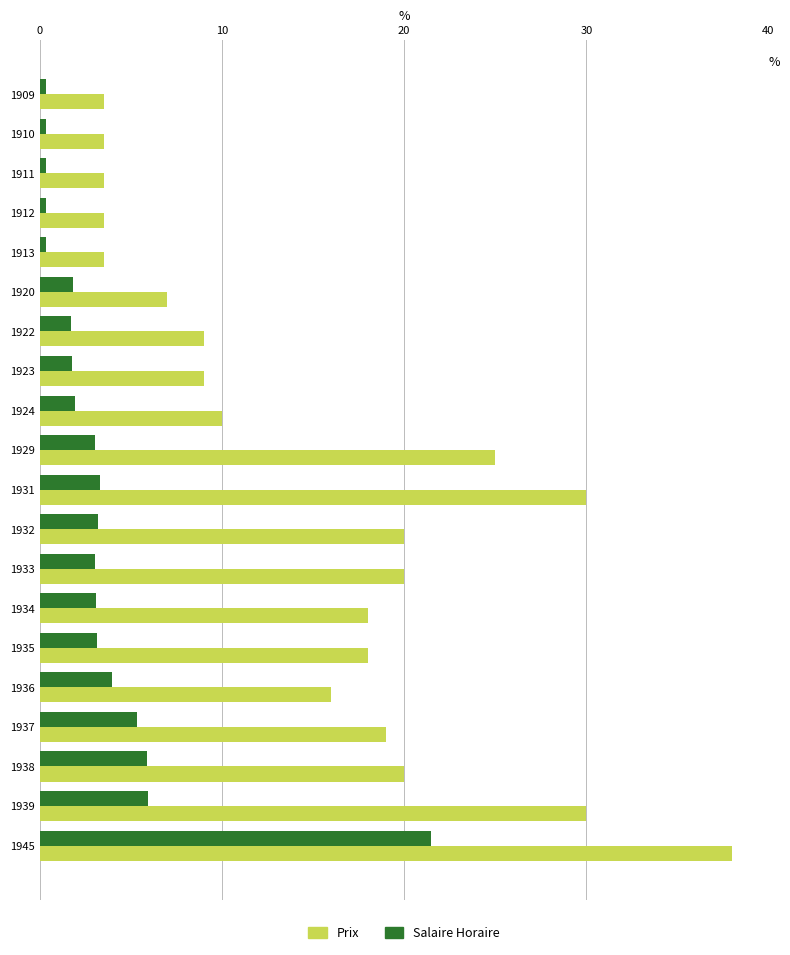

What is the average value of the Prix series?

15.3